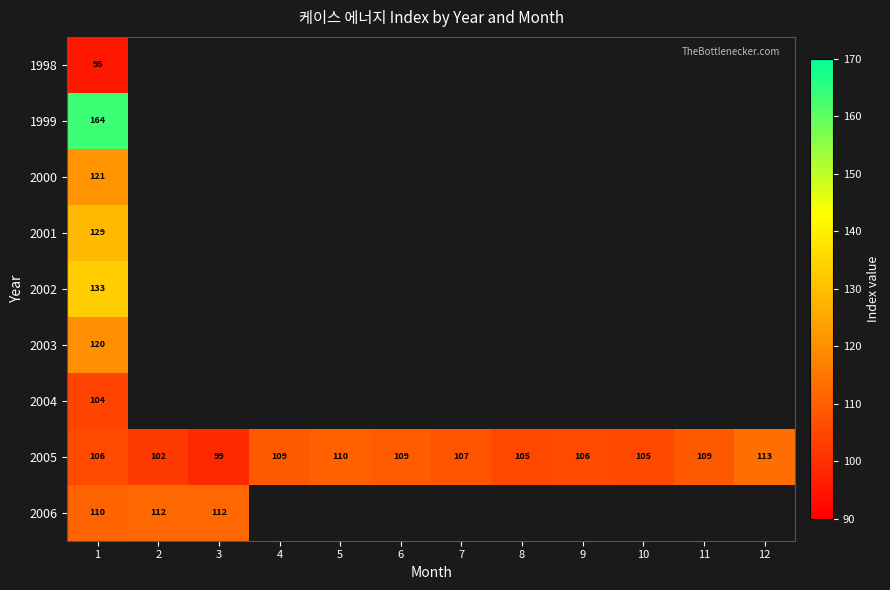

The 1998 series shows 132.5 at 1. True or false?

False